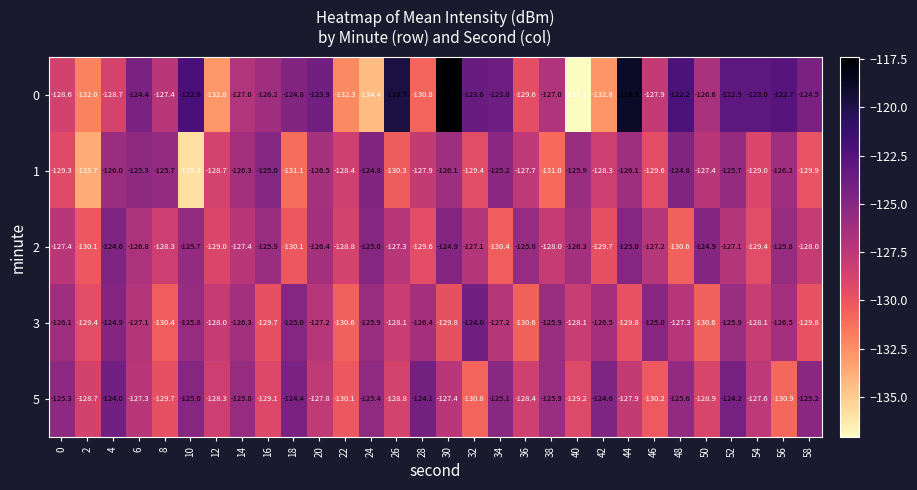

Which series changed the most between 12 and 42?

5